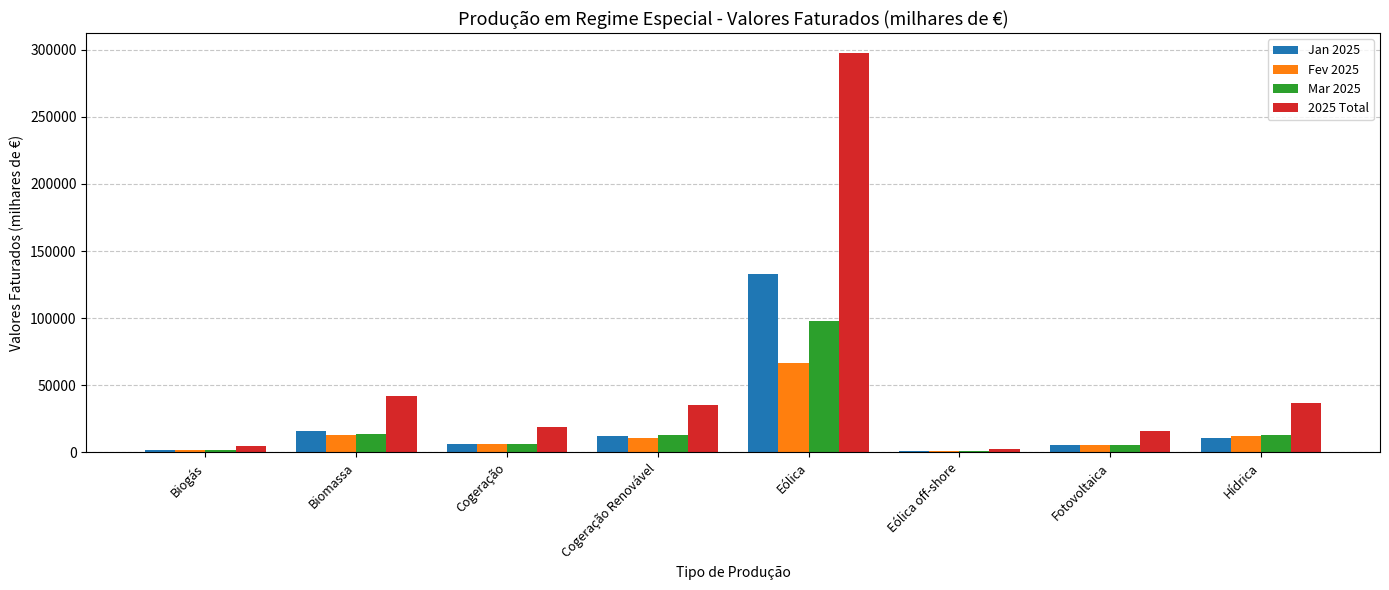

True or false: 2025 Total has a value of 18698.0 at Cogeração.

True